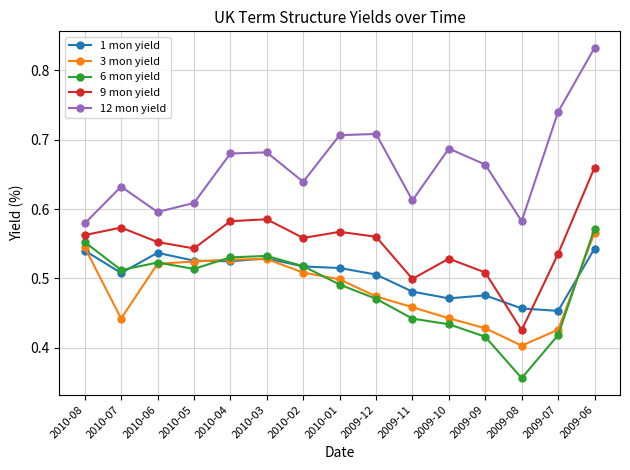

Which series has the largest total across all categories?

12 mon yield